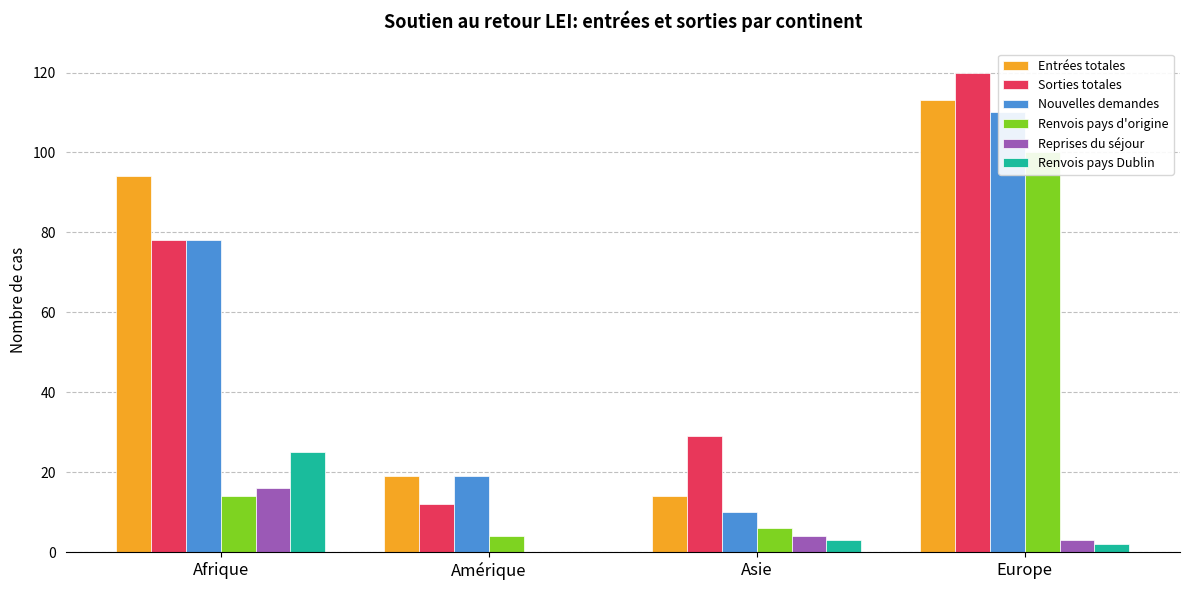

Which category has the lowest value in the Sorties totales series?

Amérique